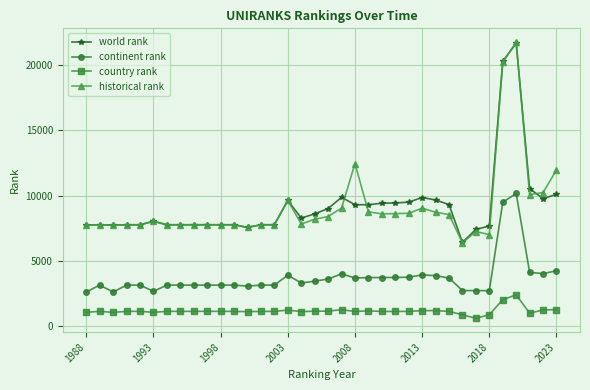

How many lines are shown in the chart?

4